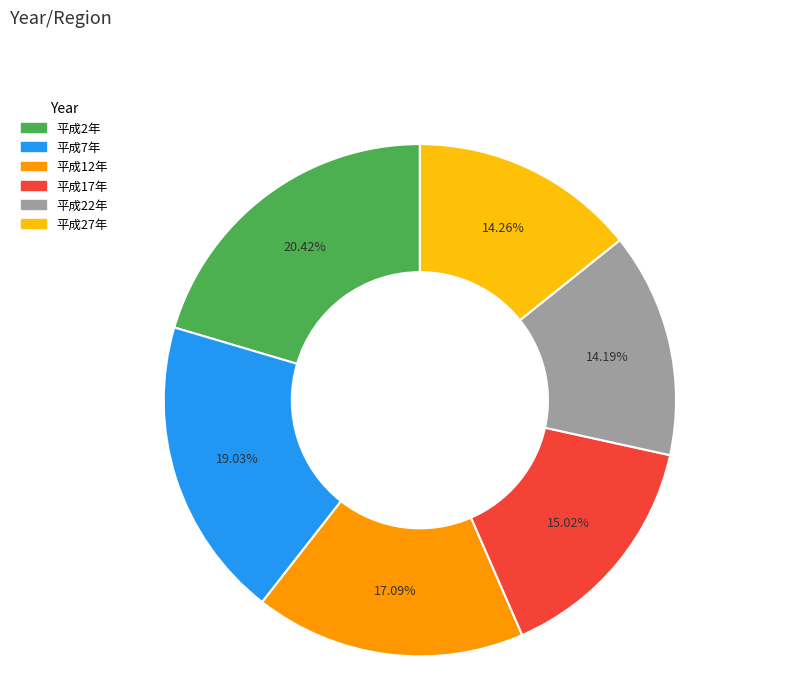

How many slices are in this pie chart?

6